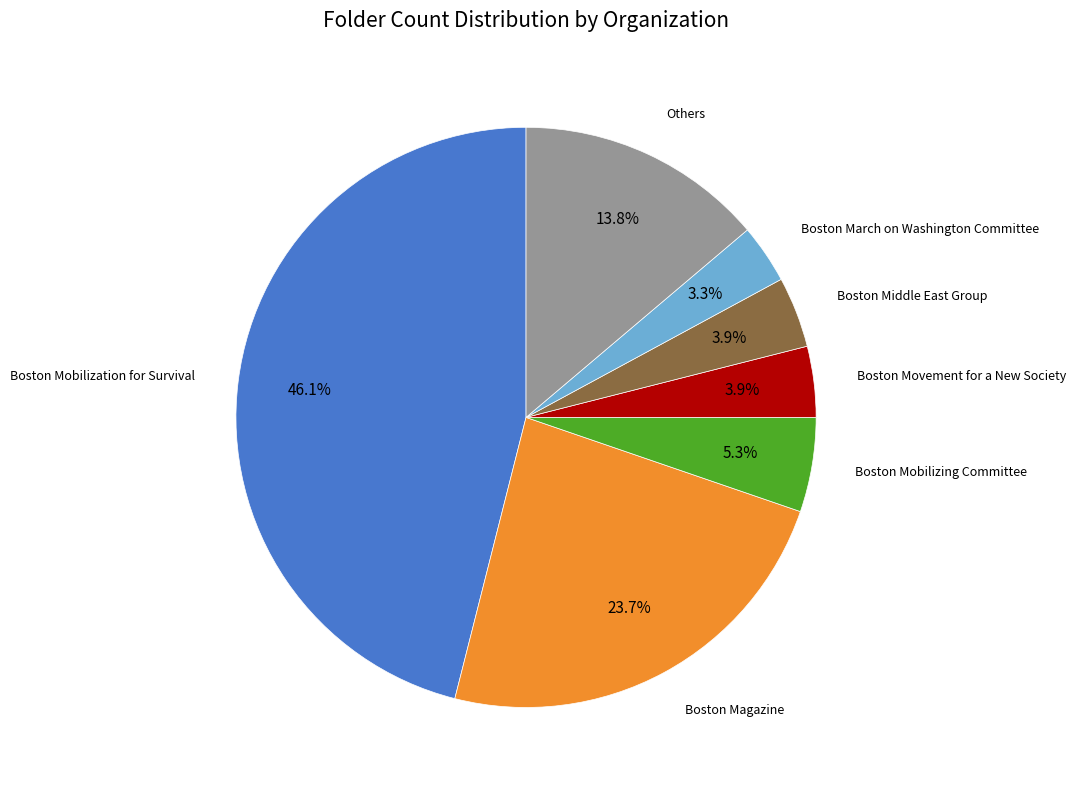

Does any single category account for the majority?

No